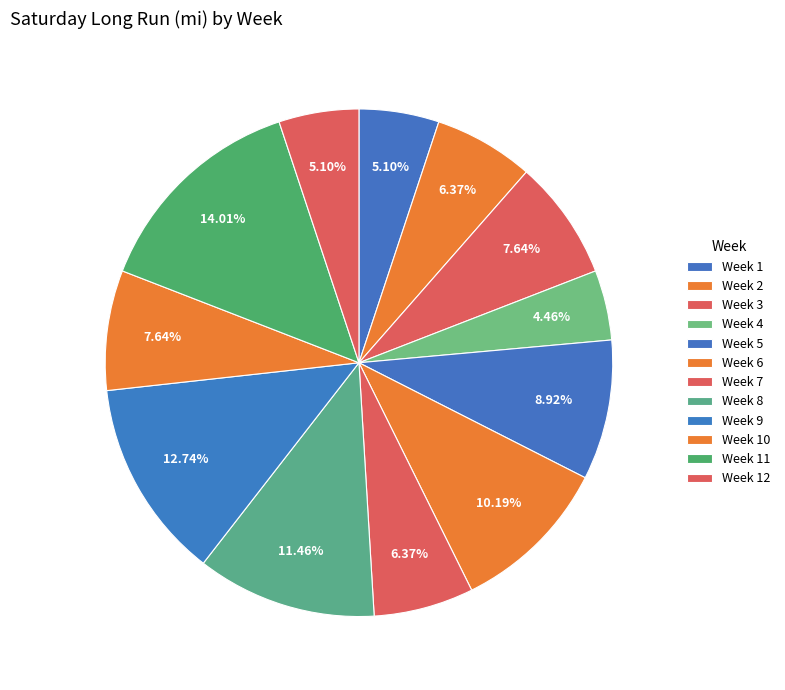

To the nearest percent, what is the combined percentage of Week 4 and Week 5?

13%